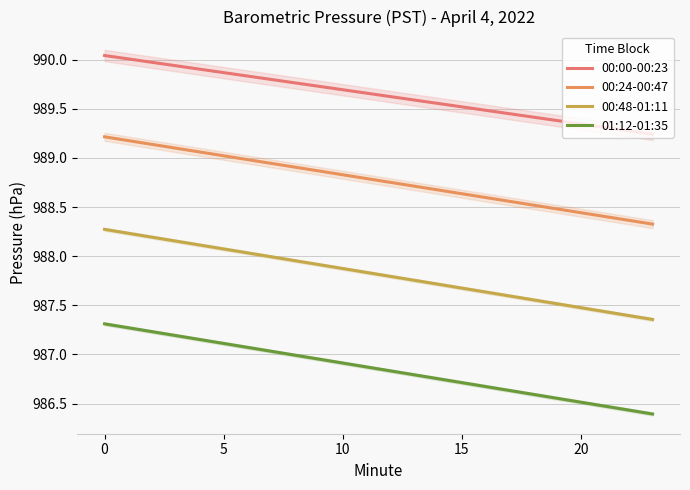

True or false: 00:00-00:23 and 01:12-01:35 intersect in this chart.

False